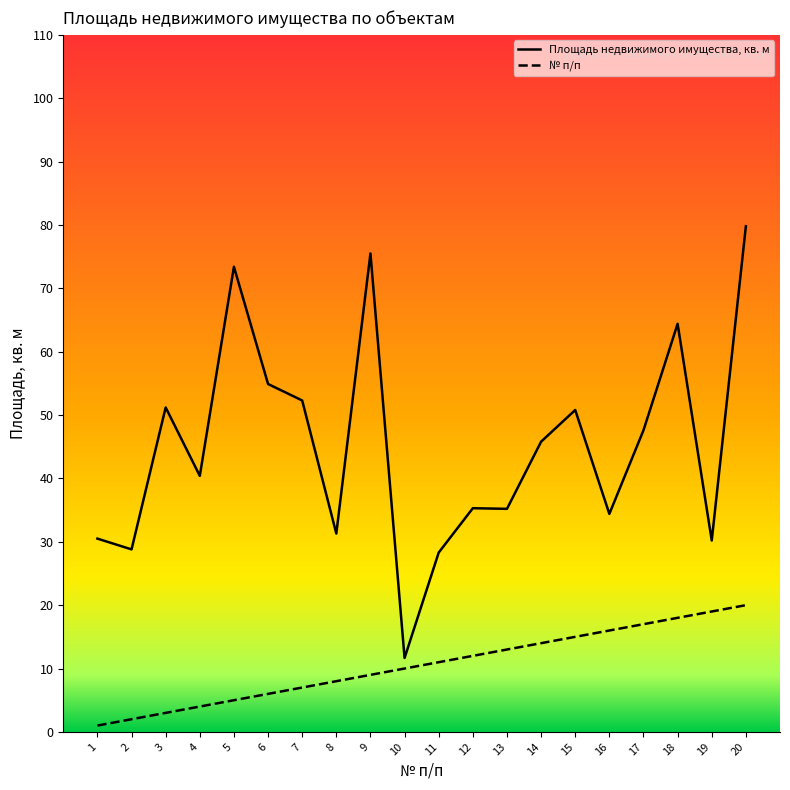

What value does the № п/п series have at 14?

14.0